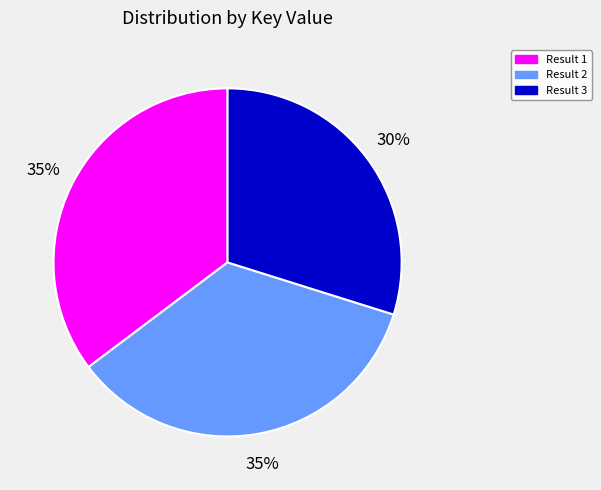

What percentage is the Result 3 slice, to the nearest percent?

30%